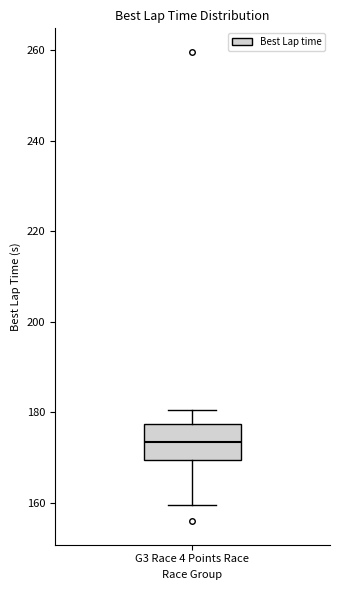

Where is the lower edge of the box for G3 Race 4 Points Race on the y-axis? The values are not printed on the chart, so give them approximately, as read against the axis.

170